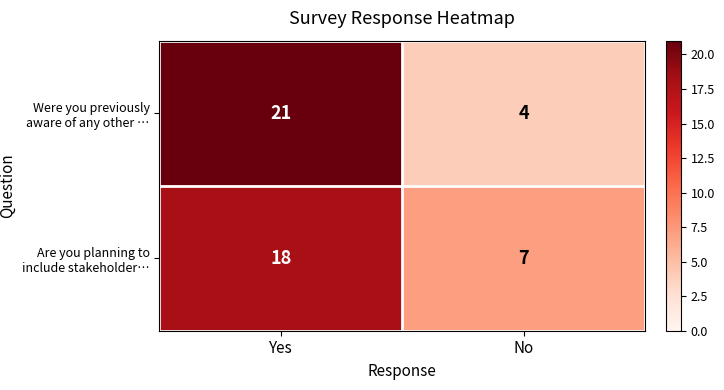

Between Yes and No, which series saw the biggest shift?

Were you previously aware of any other …